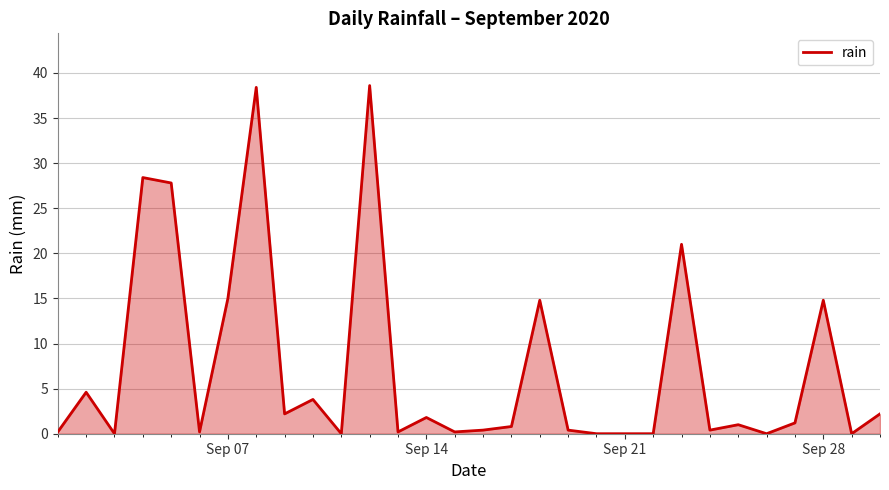

What is the maximum value shown in the chart?

38.6